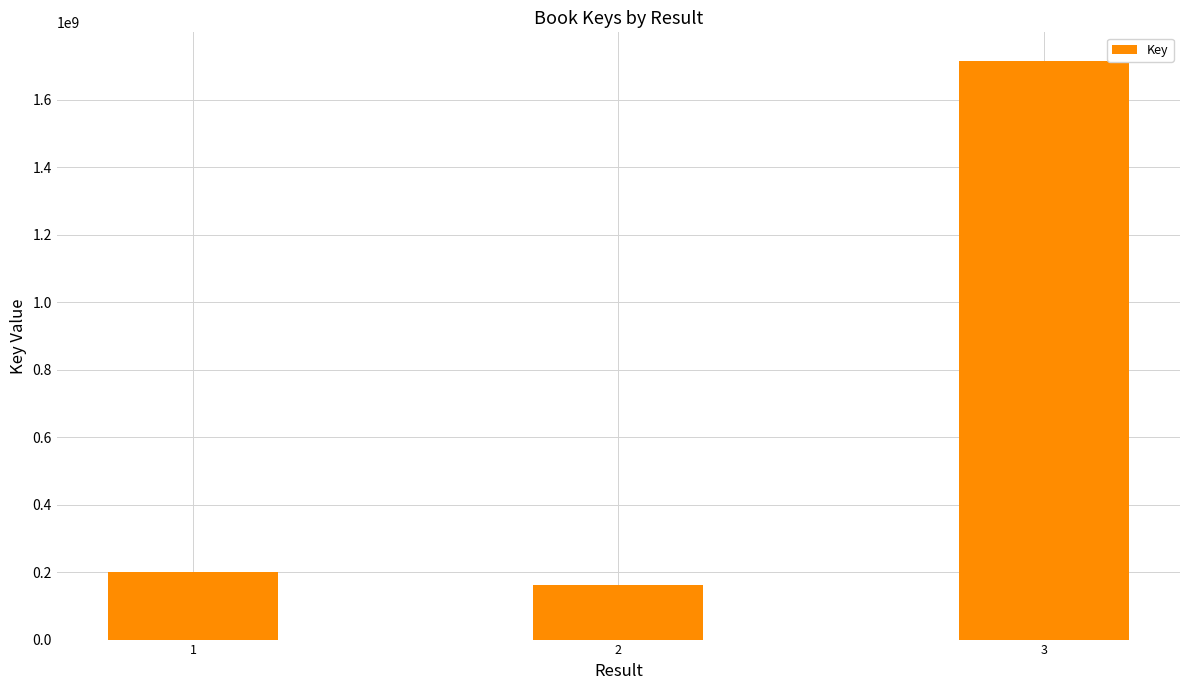

List the labels in order of value, smallest first.

2, 1, 3